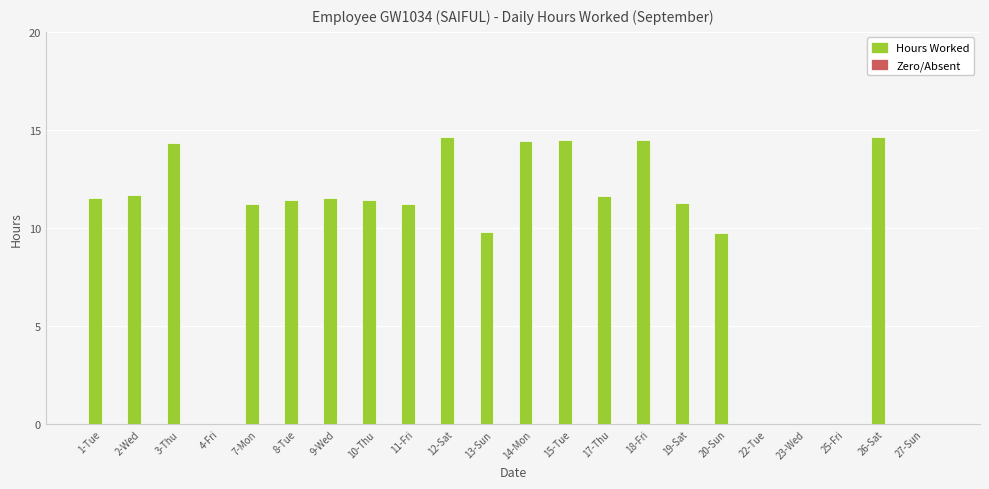

Which has a higher value, 20-Sun or 14-Mon?

14-Mon